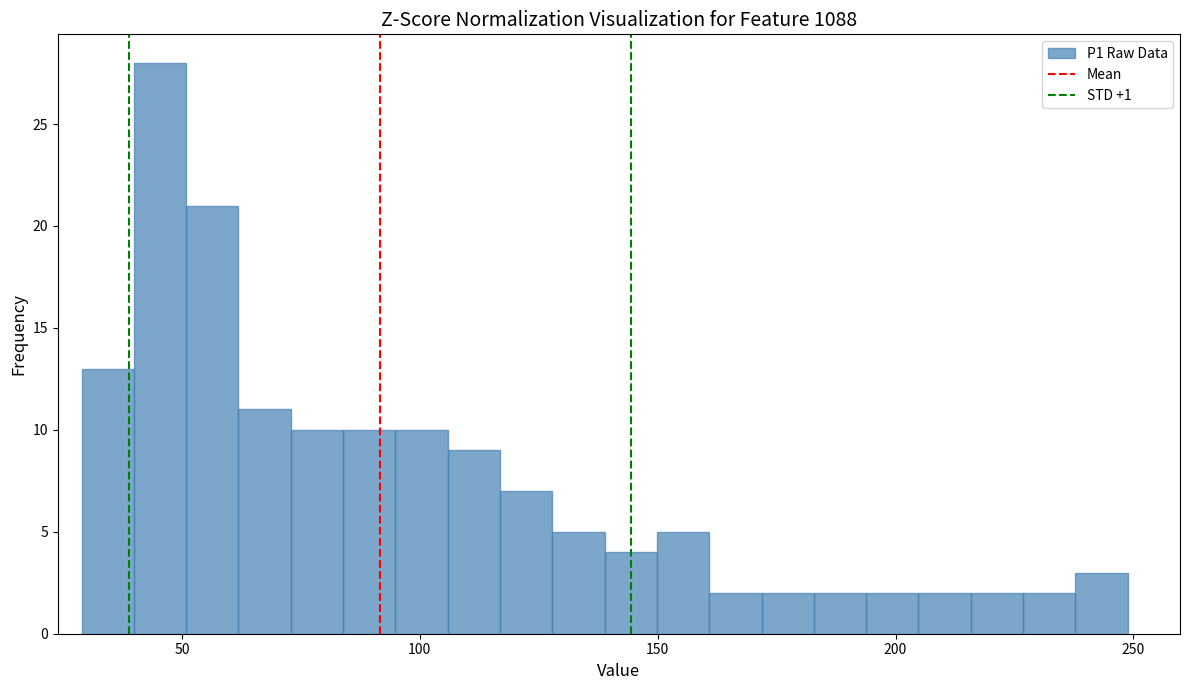

Around what value on the x-axis is the tallest bar? Give the approximate position of its centre, as read against the axis.

45